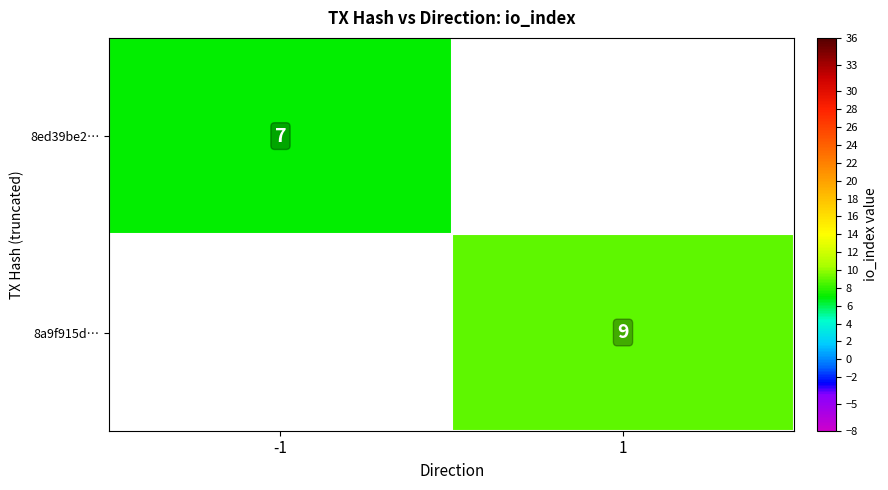

The value of 8a9f915d… at 1 is 9. True or false?

True